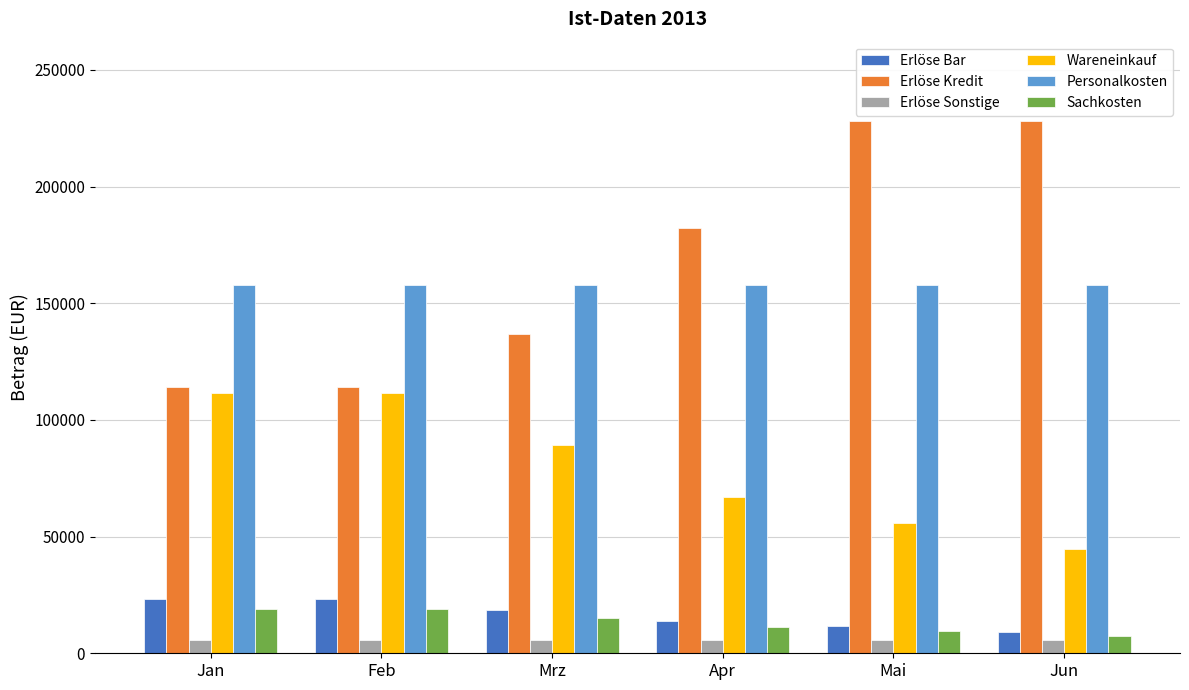

What is the difference between the maximum and minimum values in the Sachkosten series?

11300